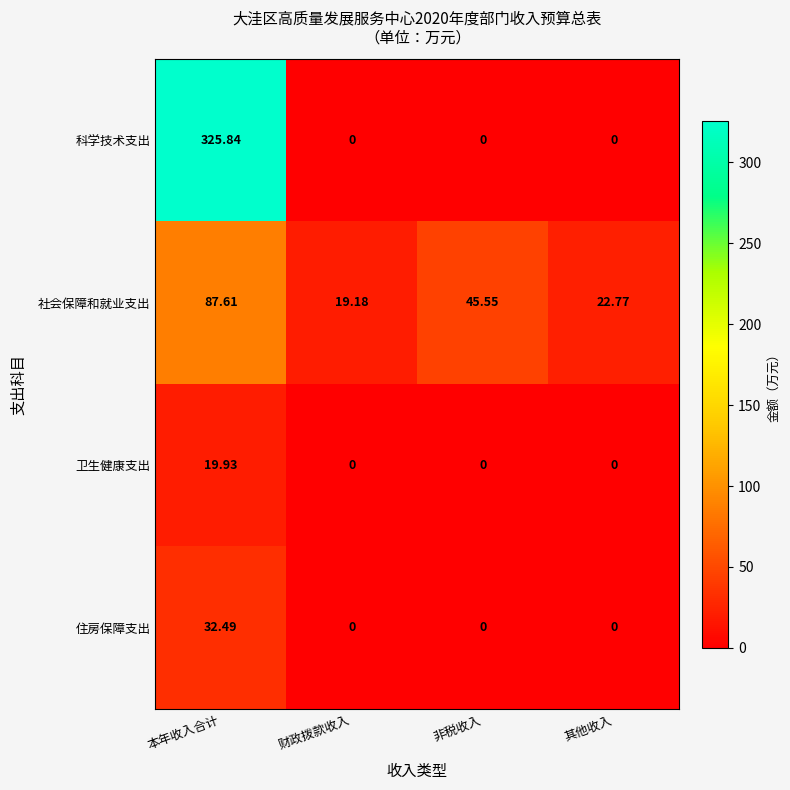

At which category does the chart reach its peak across all series?

本年收入合计